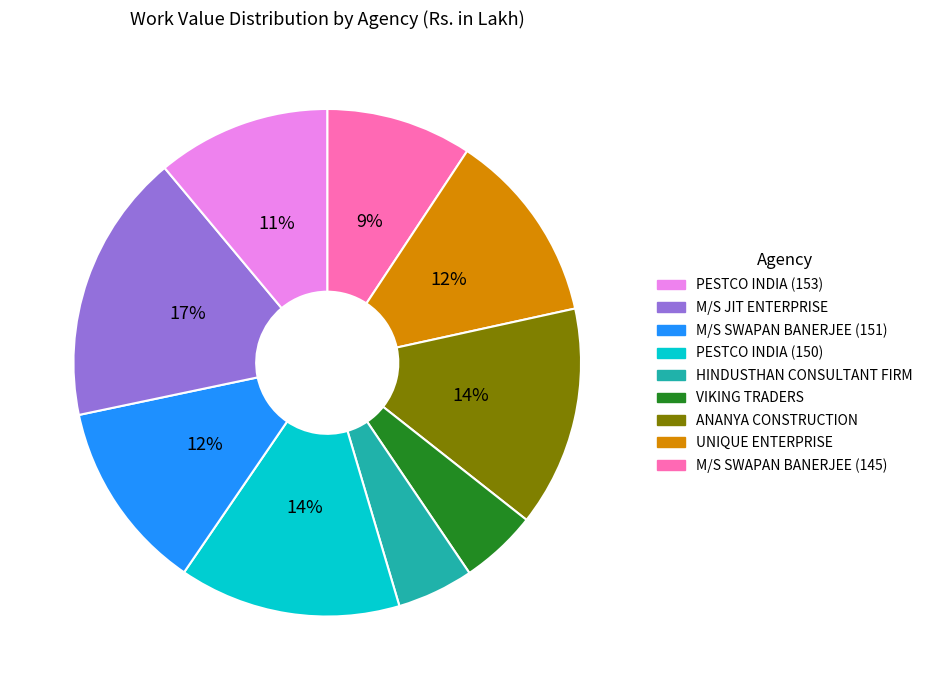

Is there a majority slice in this chart?

No